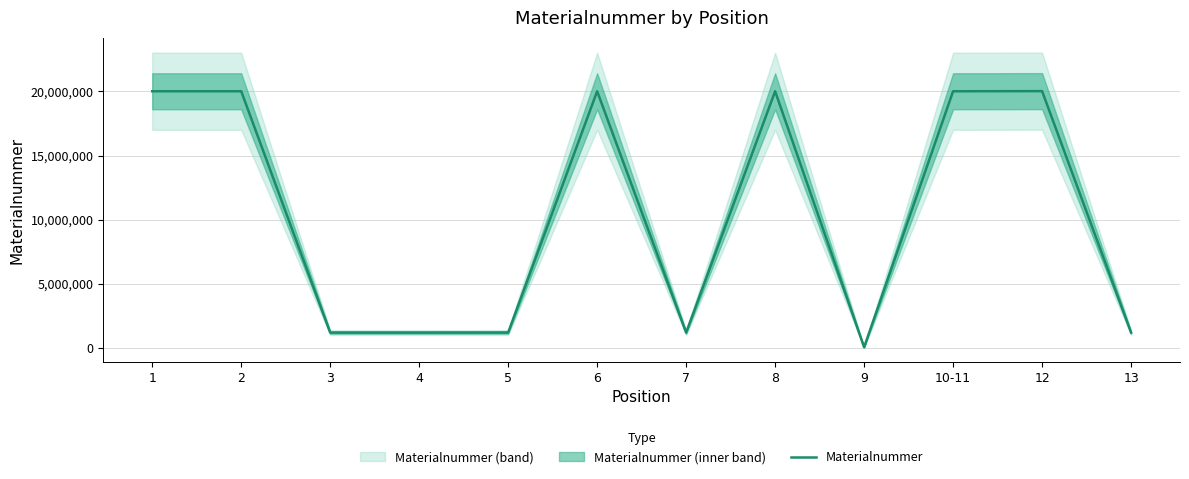

What value does the data have at 6, to the nearest 50?

20007250